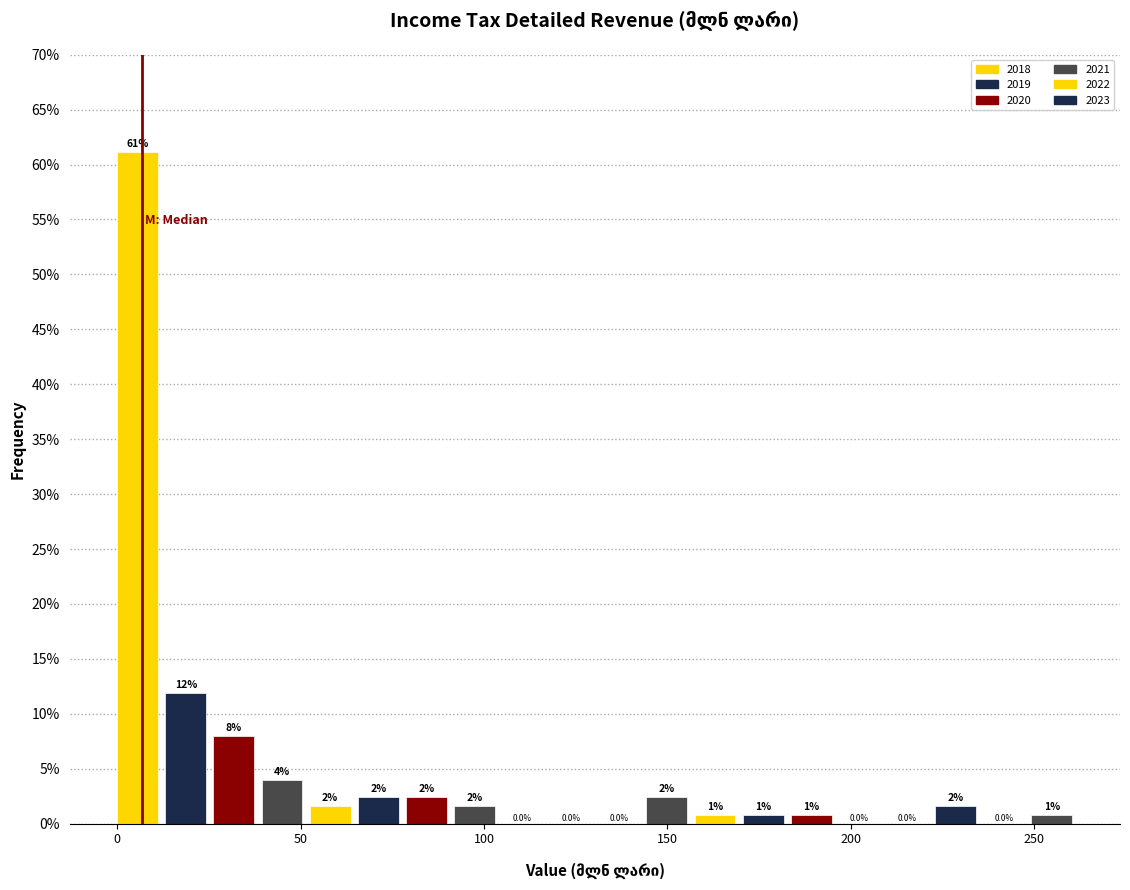

Around what value on the x-axis is the tallest bar? Give the approximate position of its centre, as read against the axis.

5